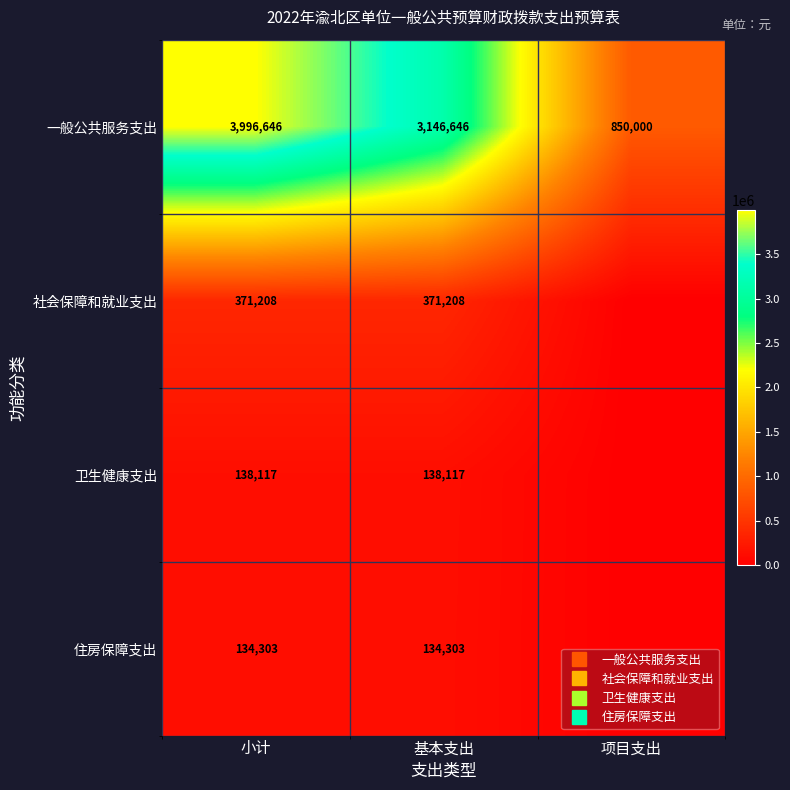

True or false: 社会保障和就业支出 has a value of 611315.2 at 小计.

False